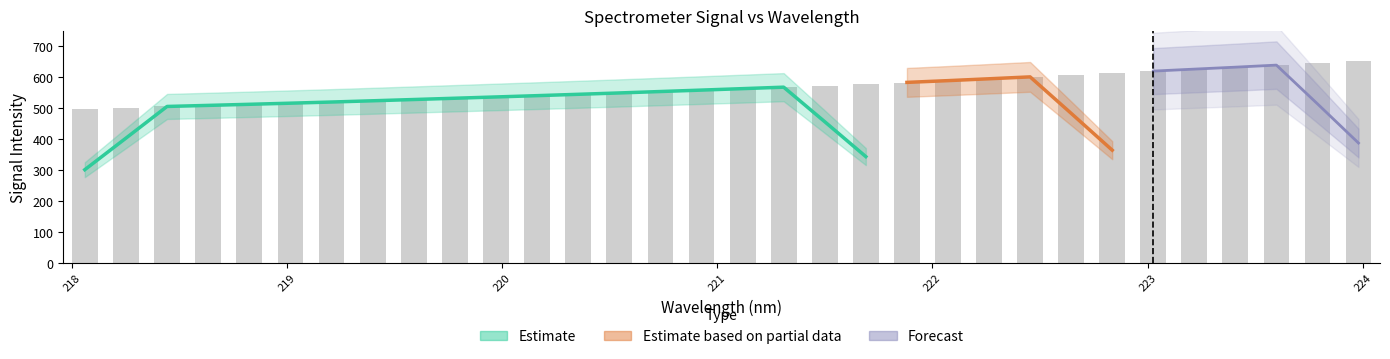

What is the change in value from 220.3533 to 220.5444?

+4.6